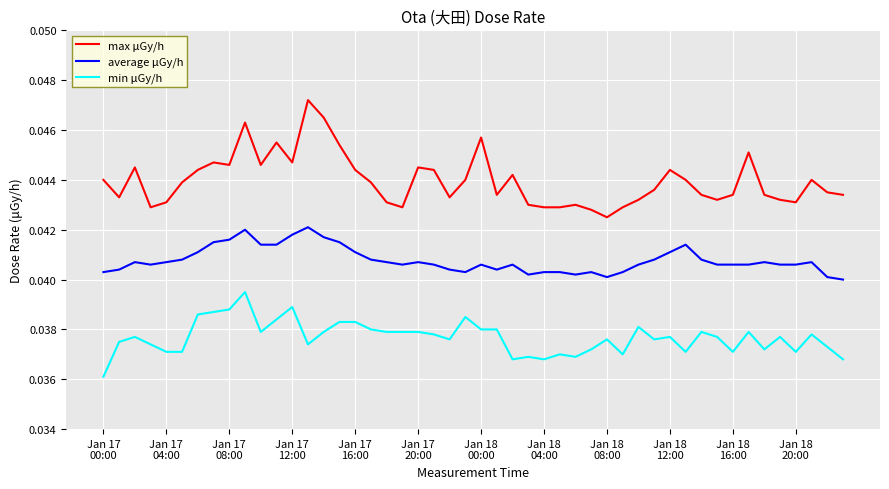

What are all the series names shown in the legend?

max μGy/h, average μGy/h, min μGy/h